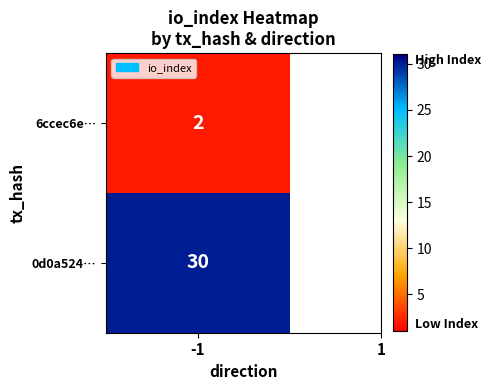

List the series in order of their peak value, highest first.

0d0a5249edae843af1c9124b0fb1dbc9088824b, 6ccec6e683f4c4af51aa35cd419cbd78d88ff2a